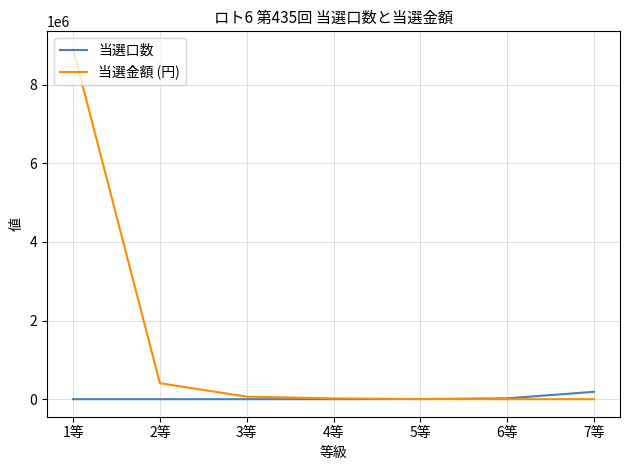

True or false: 当選口数 and 当選金額 (円) cross at least once.

True